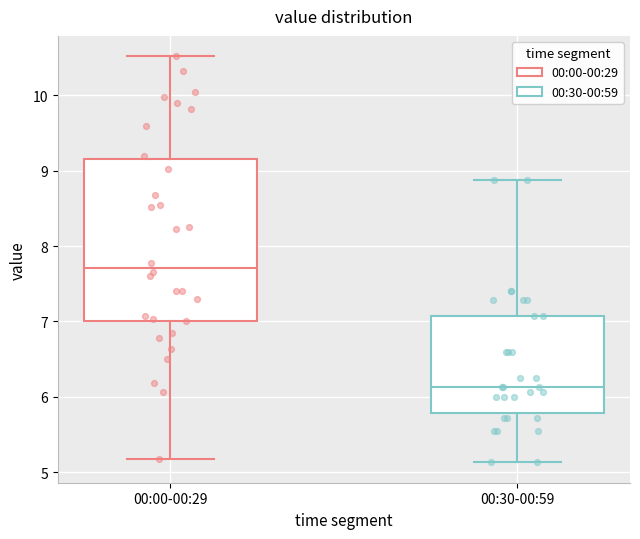

Comparing the boxes themselves (not the whiskers), which one is the tallest?

00:00-00:29